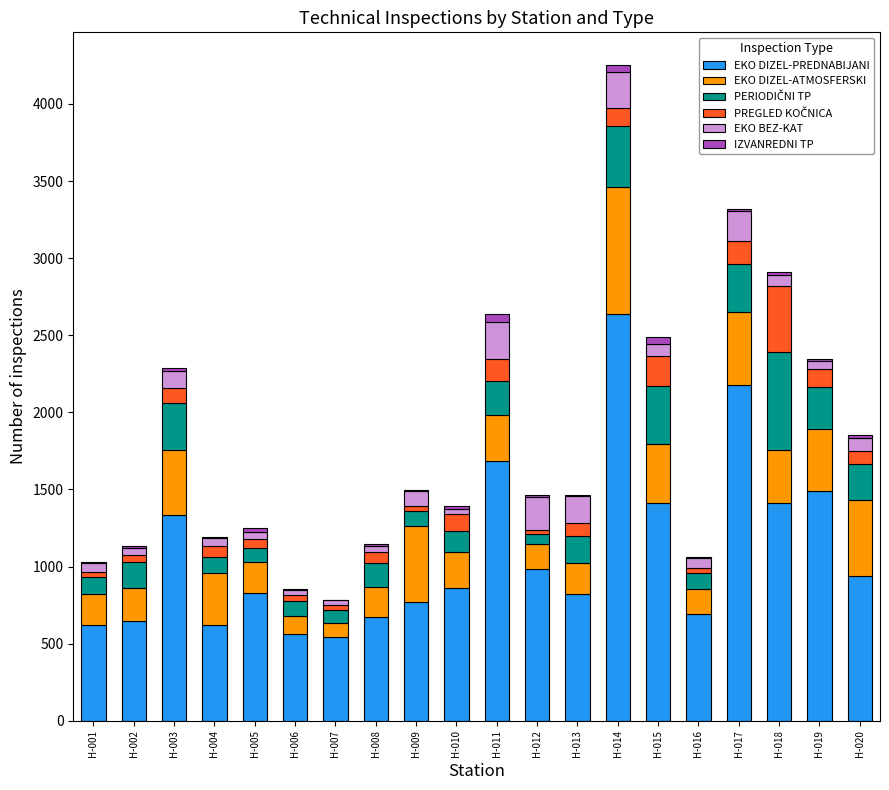

What is the maximum value for EKO DIZEL-PREDNABIJANI?

2638